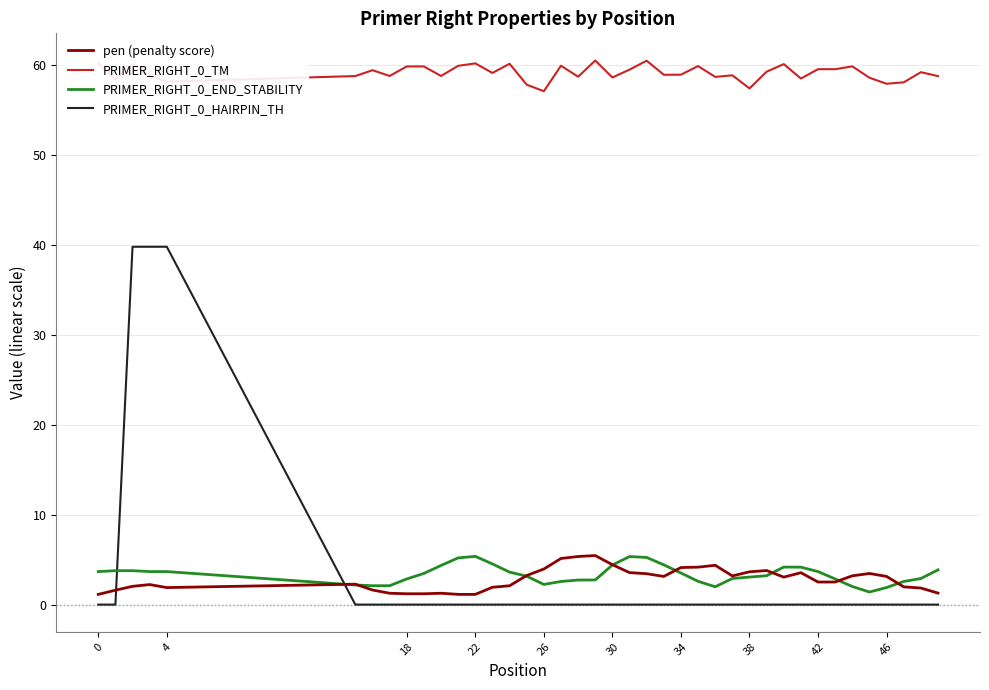

What is the difference between the second highest and minimum values in the PRIMER_RIGHT_0_HAIRPIN_TH series?

39.8